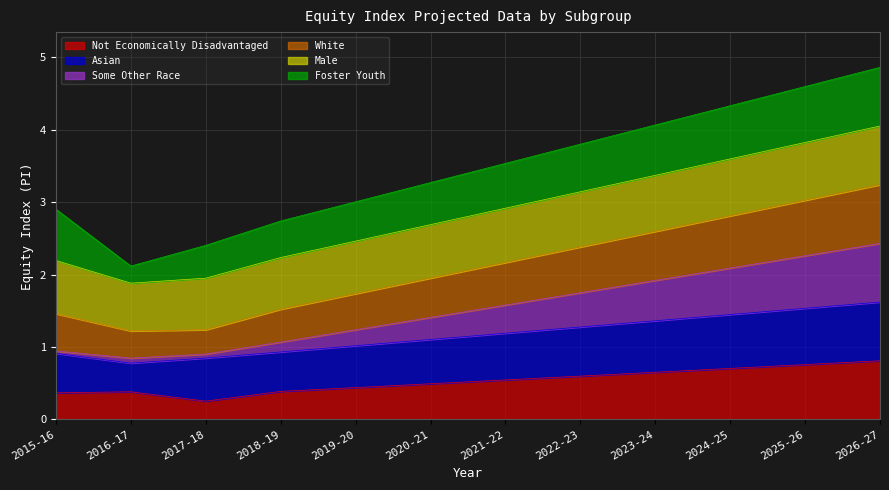

Is it true that Some Other Race equals 1.4 at 2024-25?

False